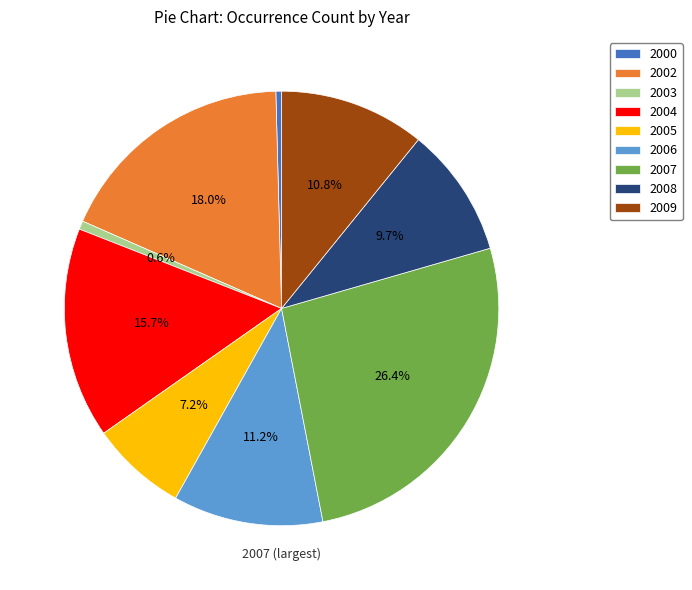

Which category has the biggest portion of the pie?

2007